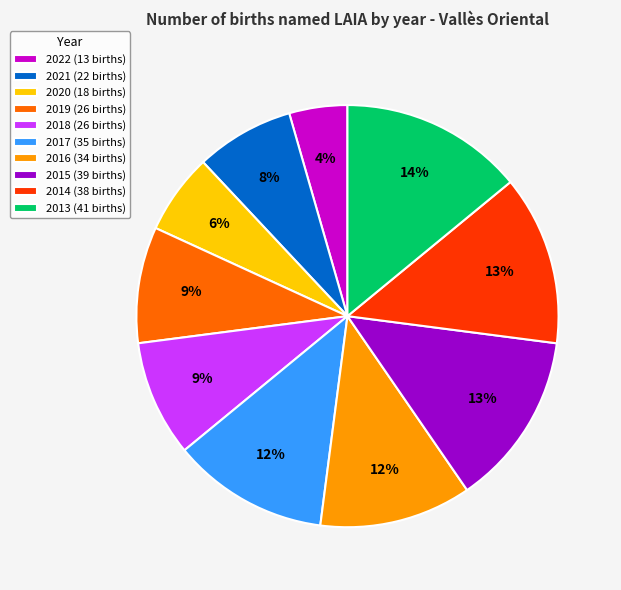

Which category has the smallest portion of the pie?

2022